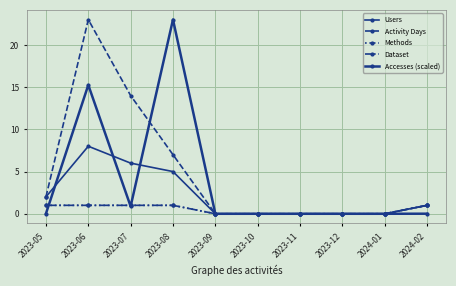

The value of Methods at 2023-07 is 1.5. True or false?

False